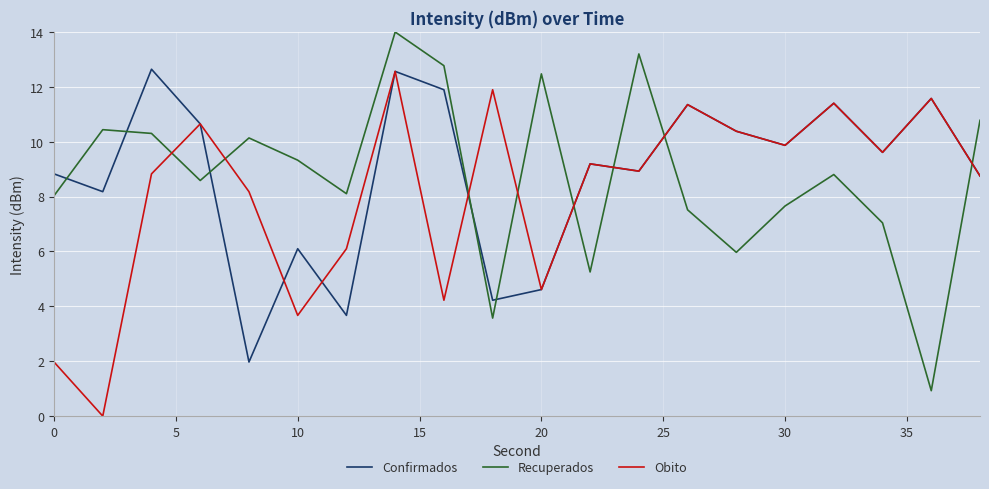

Which series ends up on top after the final intersection of Confirmados and Recuperados?

Recuperados